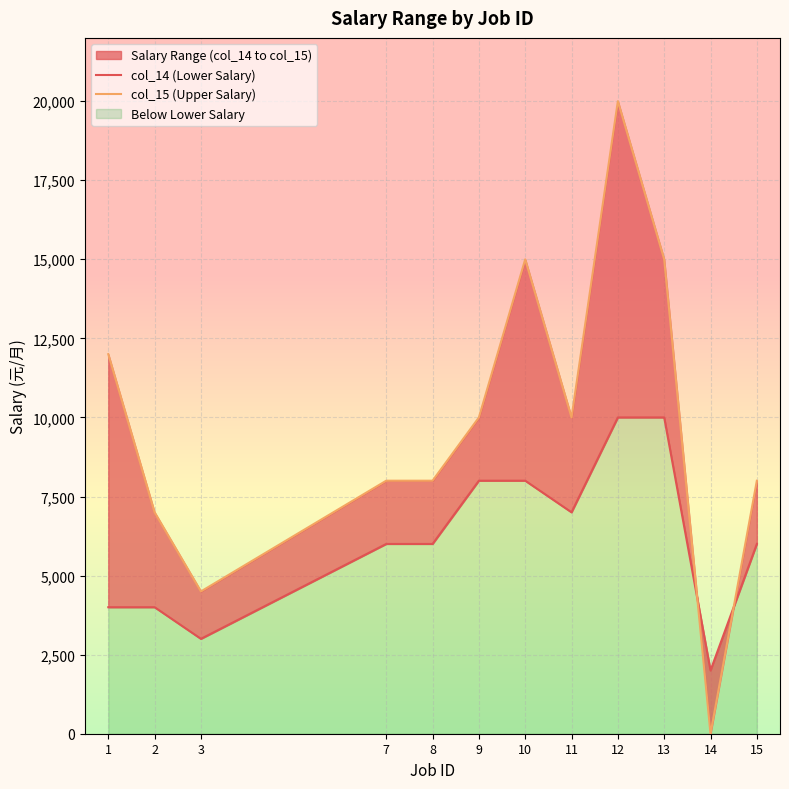

At which label does col_15 (Upper Salary) reach its minimum?

14